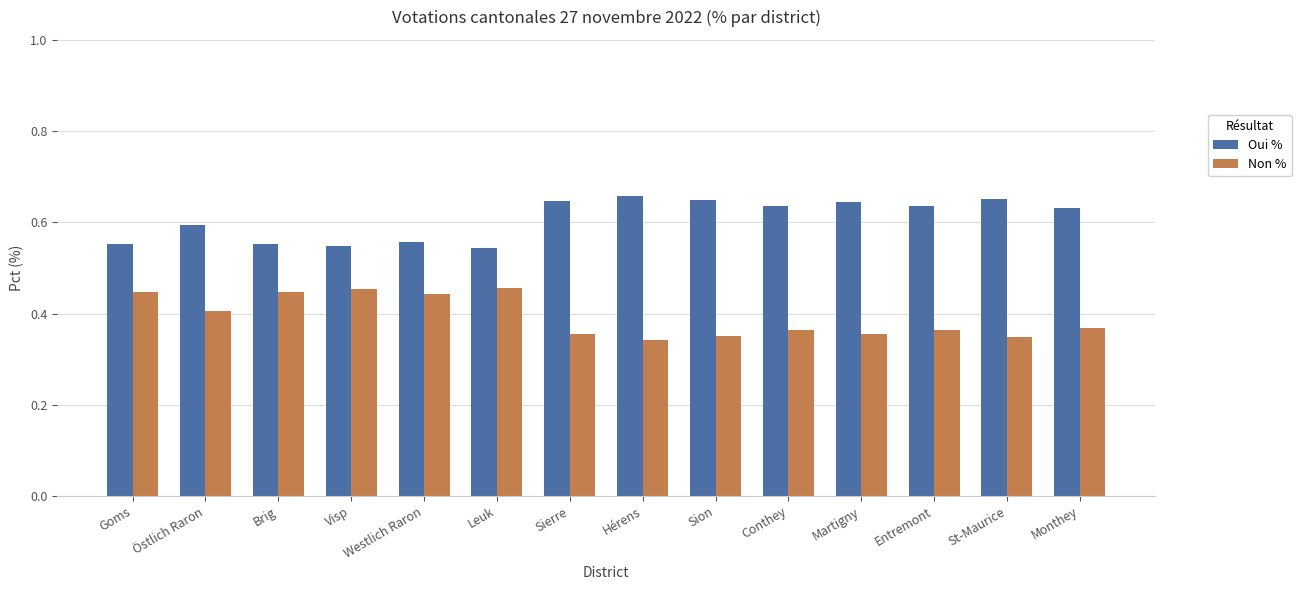

How many bars are there in each group?

2